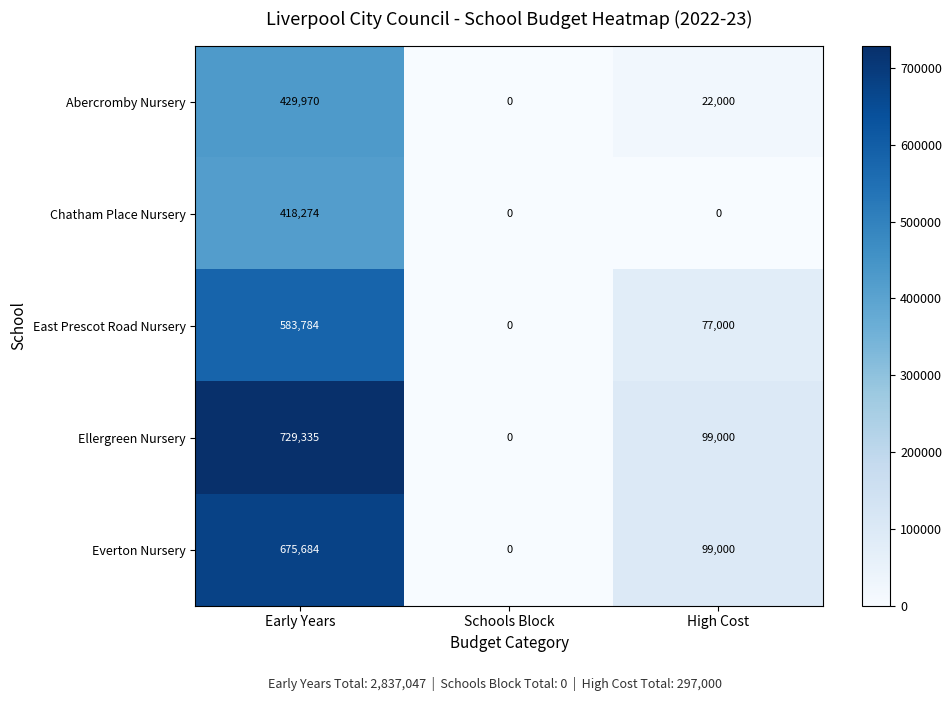

At which category does the chart reach its peak across all series?

Early Years